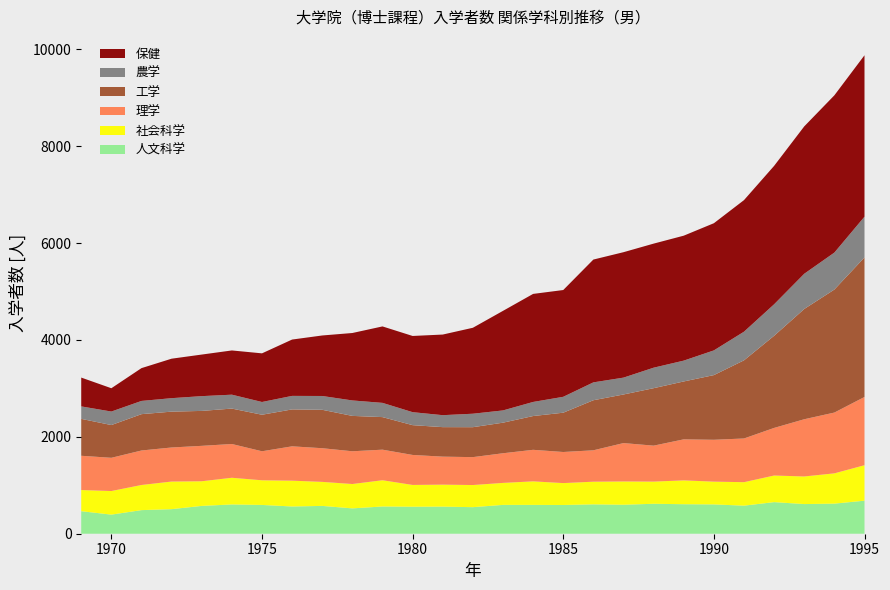

Reading left to right, extract all data points from this chart.

理学: 707	686	712	703	731	697	599	709	695	676	631	619	578	576	612	651	642	648	792	742	847	864	902	983	1181	1255	1409
工学: 762	676	750	740	721	731	754	762	793	730	672	615	609	618	631	697	811	1033	1003	1186	1195	1335	1613	1902	2276	2539	2880
農学: 257	279	273	278	305	287	263	279	285	319	294	268	247	278	253	291	328	369	348	423	430	510	591	650	727	763	841
保健: 595	481	677	815	858	913	1004	1163	1249	1392	1578	1573	1664	1774	2055	2230	2204	2535	2589	2561	2579	2625	2716	2857	3042	3246	3332
人文科学: 465	394	487	507	574	604	594	562	574	523	562	557	559	548	595	595	593	606	598	618	609	605	579	652	612	621	682
社会科学: 437	487	519	570	509	551	509	533	496	503	542	450	454	457	454	486	452	468	481	458	492	470	485	549	570	625	732